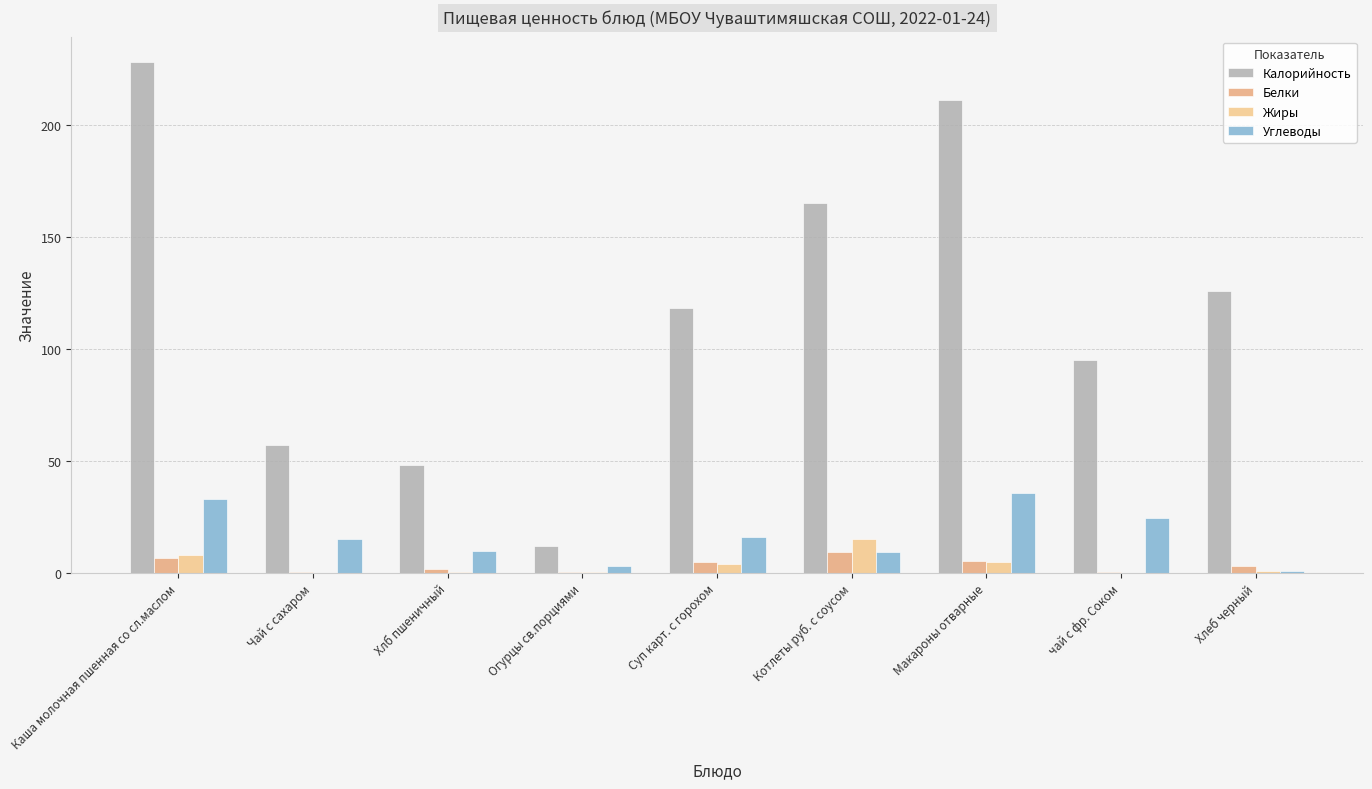

What is the difference between the maximum and minimum values in the Белки series?

8.9